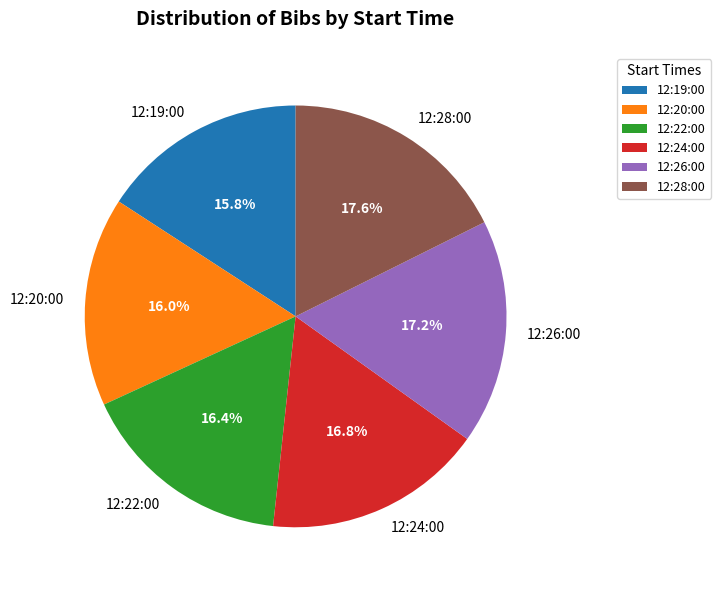

Is there any slice that represents more than half of the pie?

No